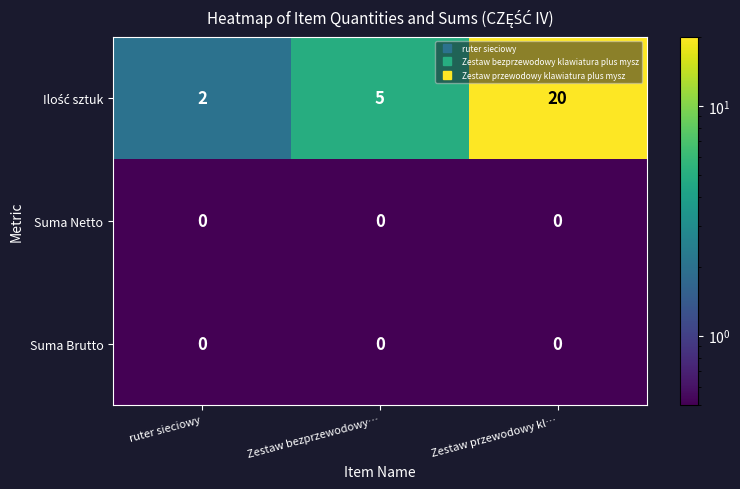

The value of Suma Brutto at ruter sieciowy is 0. True or false?

True